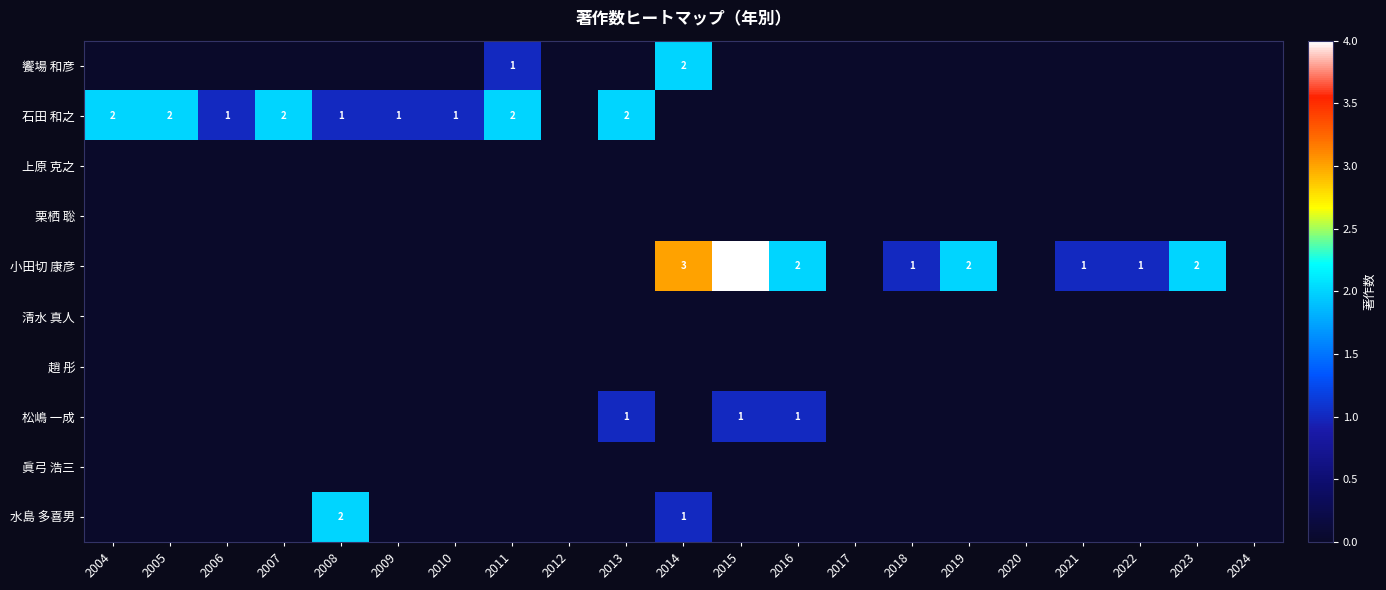

What is the difference between the maximum and minimum values in the 石田 和之 series?

2